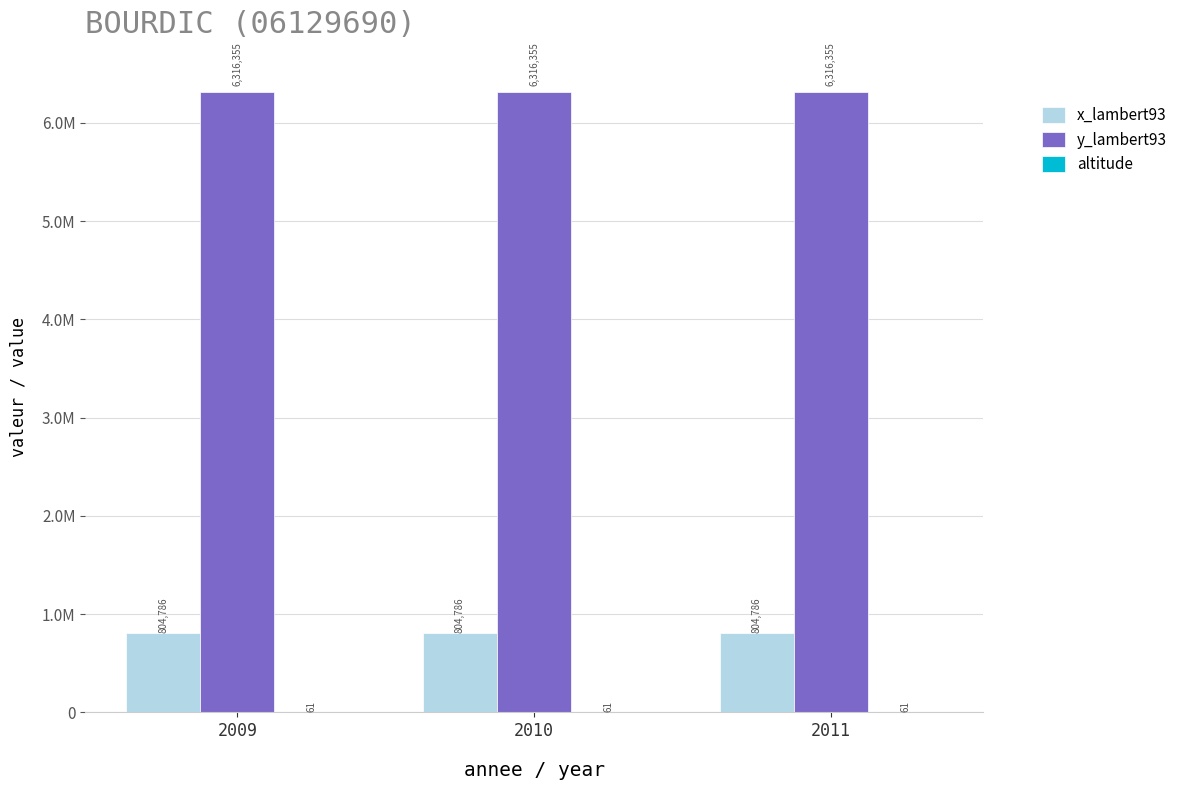

The value of x_lambert93 at 2010 is 465196. True or false?

False